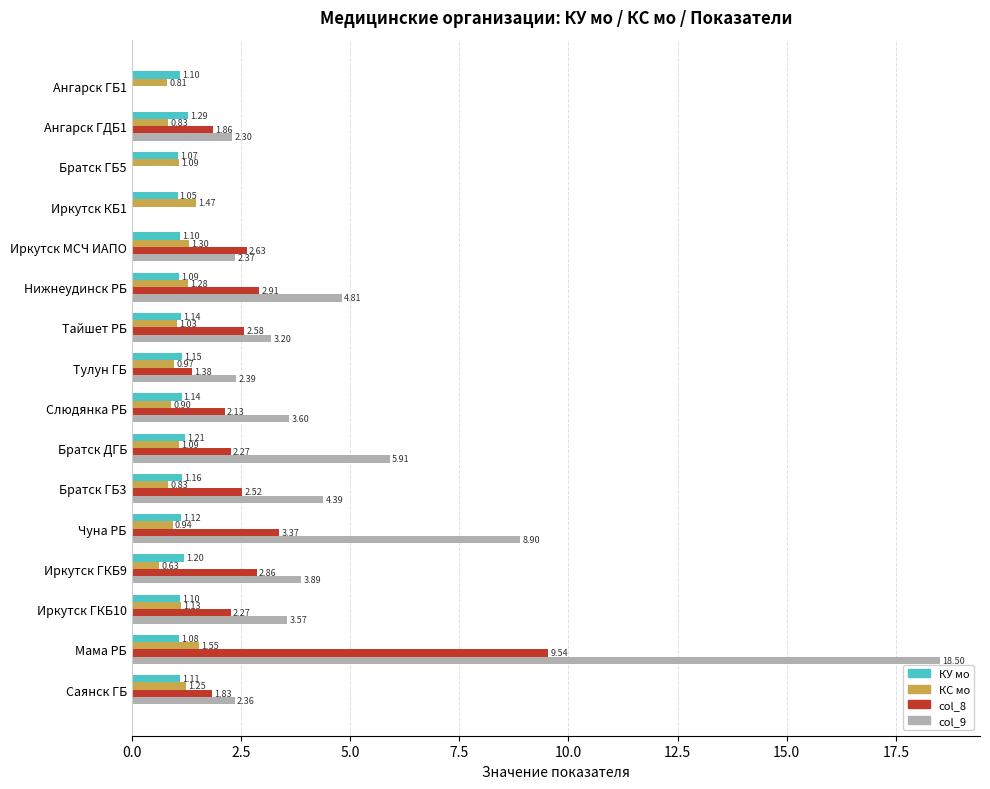

What is the sum of the КУ мо values at Иркутск КБ1 and Иркутск ГКБ10?

2.2